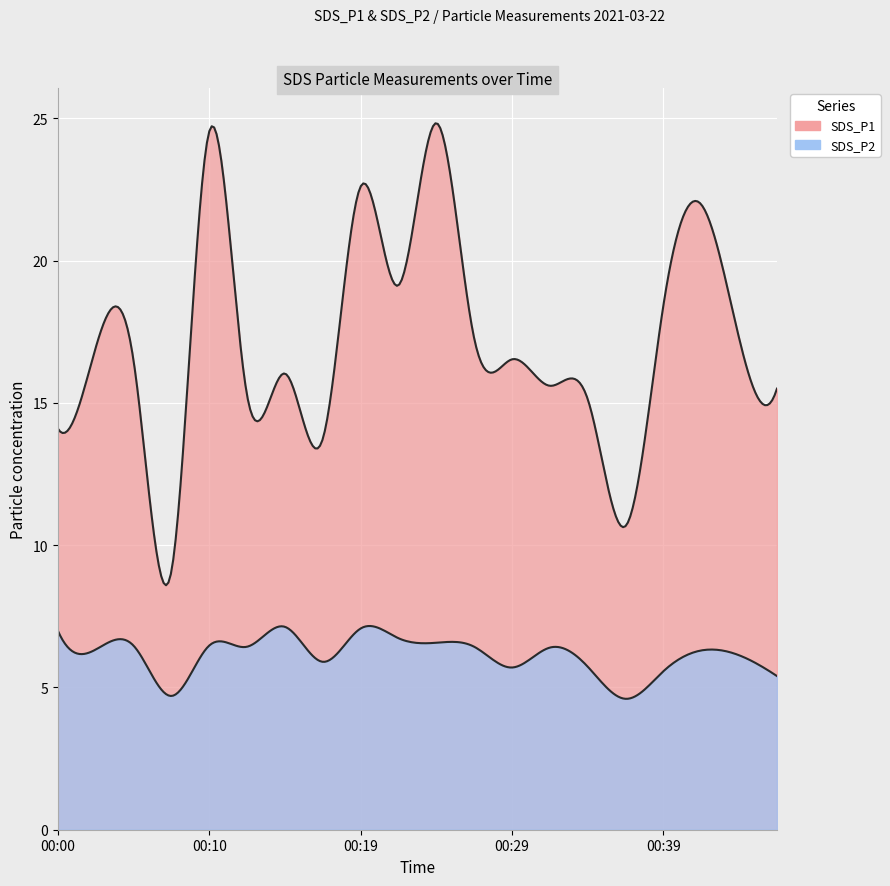

What is the difference between the highest and lowest values at 00:22?

12.4